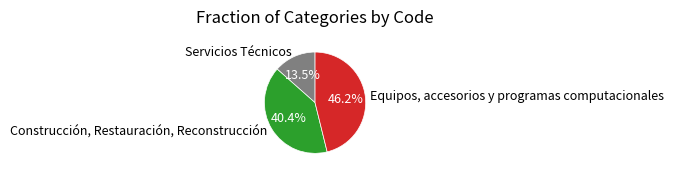

How much of the chart is everything except Servicios Técnicos?

86.5%